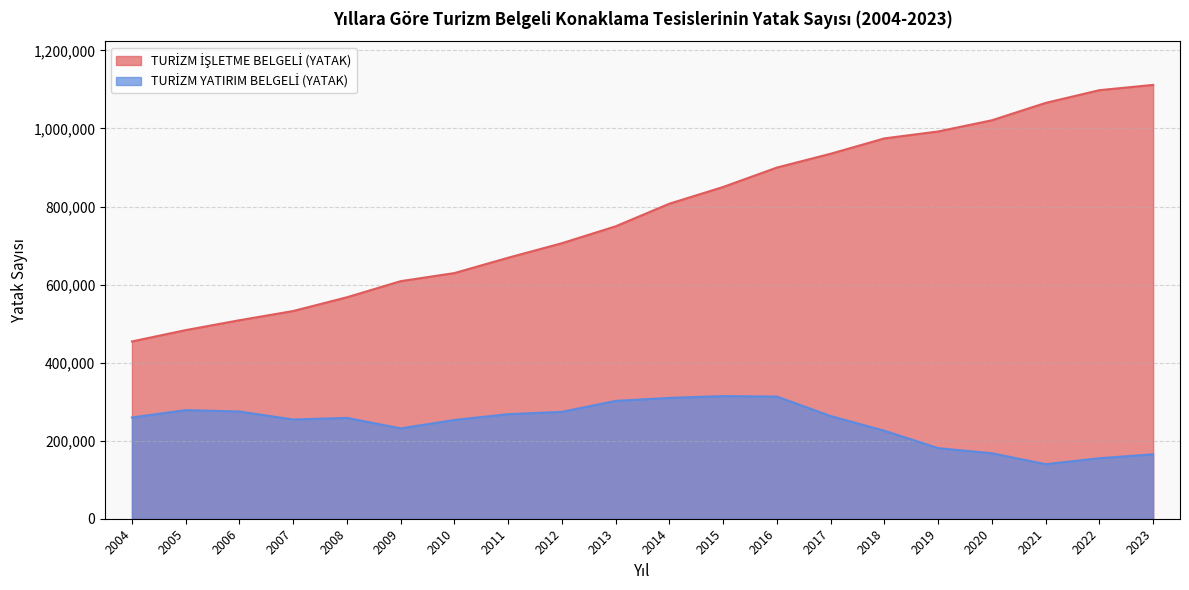

What is the sum of the TURİZM İŞLETME BELGELİ (YATAK) values at 2019 and 2010?

1621806